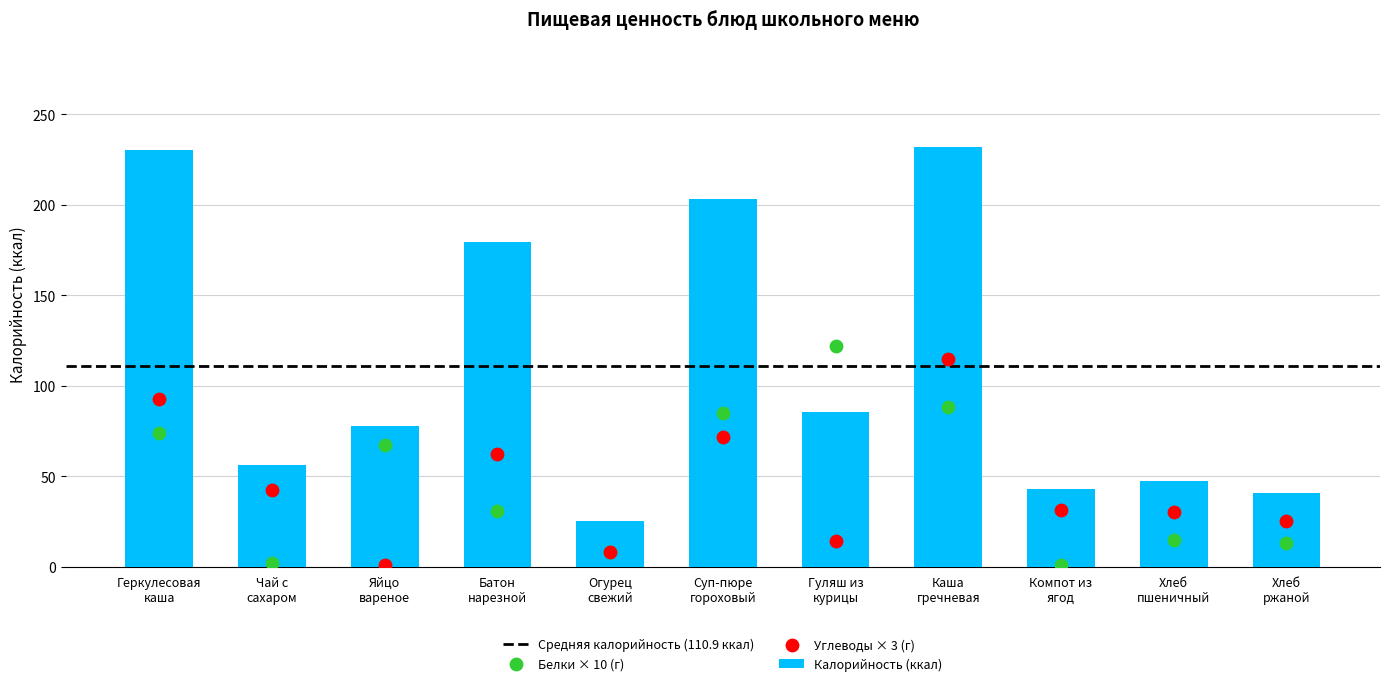

Which series contains the highest Y value?

Калорийность